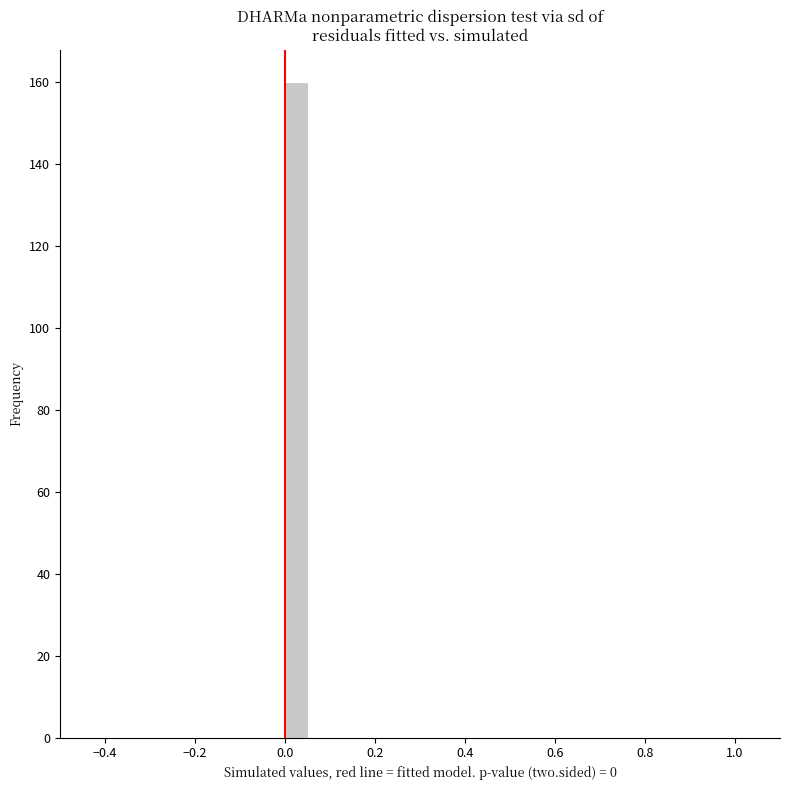

Around what value on the x-axis is the tallest bar? Give the approximate position of its centre, as read against the axis.

0.02